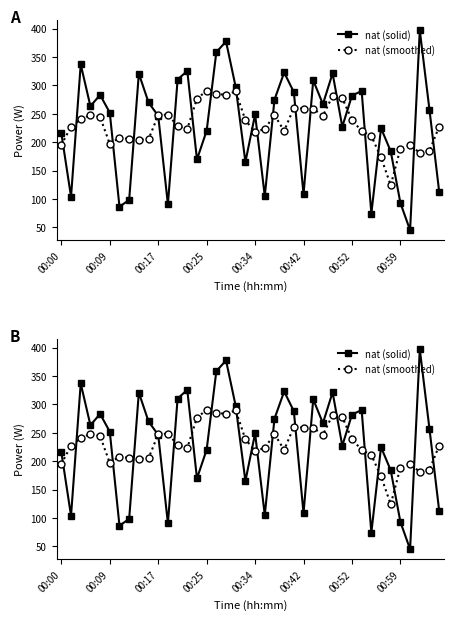

Where do nat (solid) and nat (smoothed) first cross each other?

00:00 and 00:09